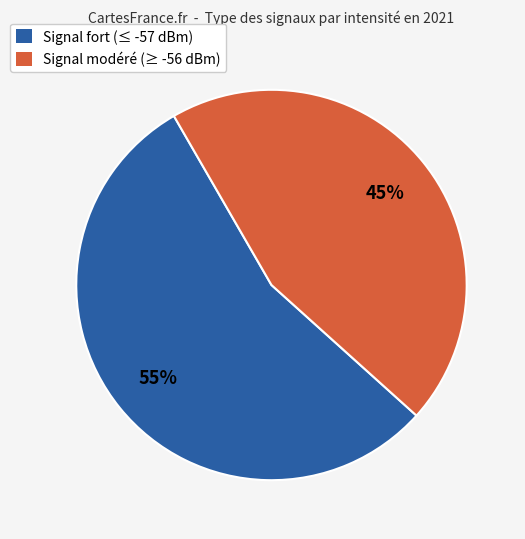

Does any single category account for the majority?

Yes